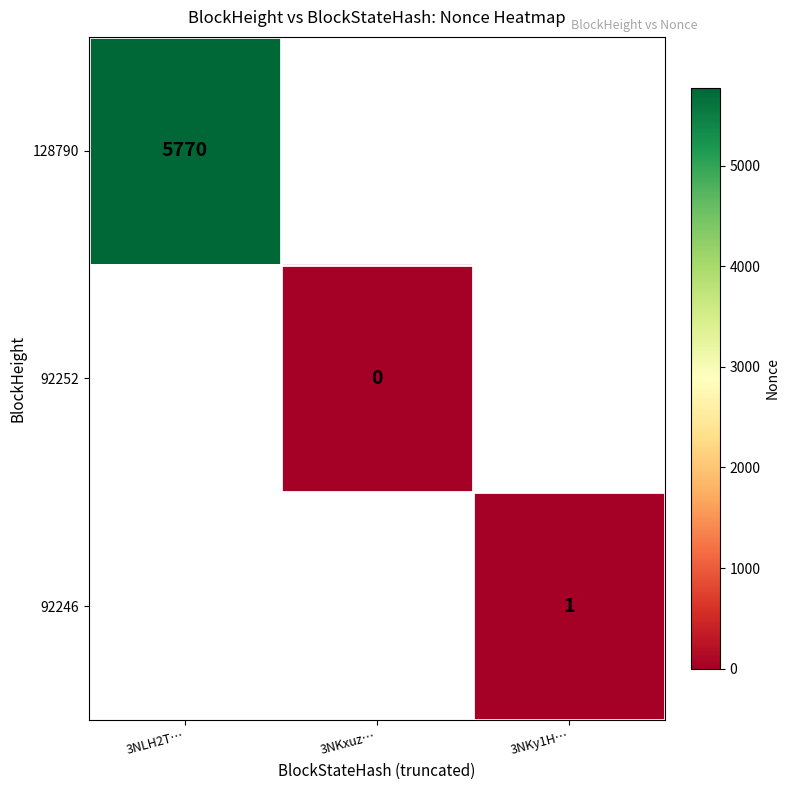

Is it true that 92246 equals 1 at 3NKy1H…?

True